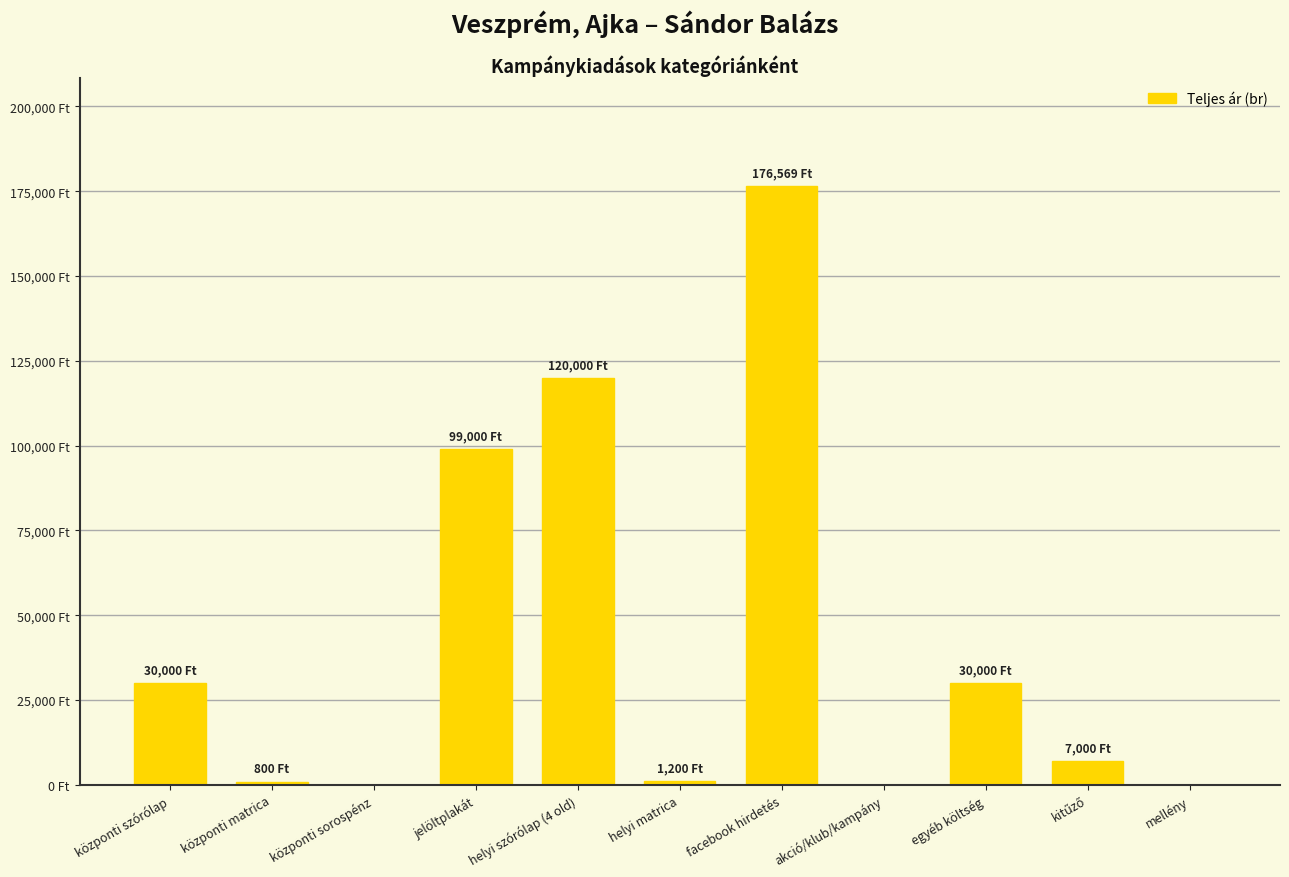

Which label corresponds to the smallest value in the chart?

központi sorospénz